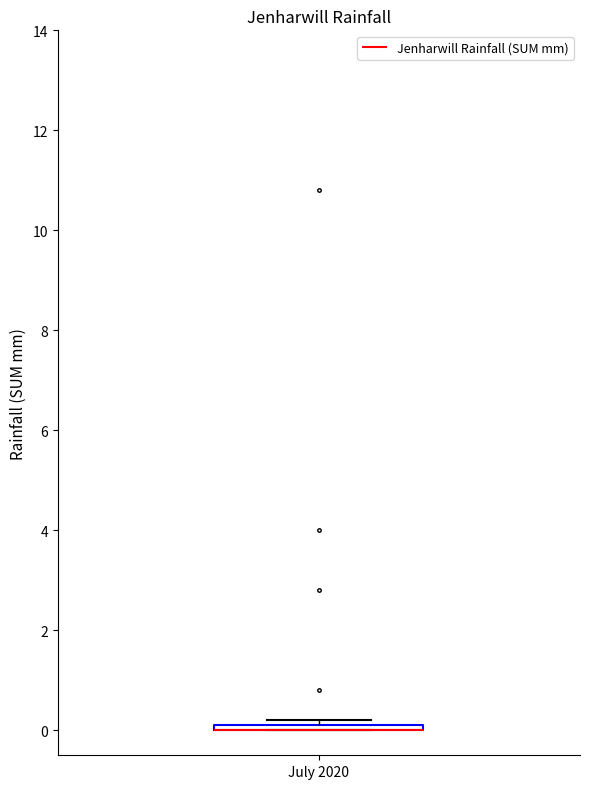

Where is the lower edge of the box for July 2020 on the y-axis? The values are not printed on the chart, so give them approximately, as read against the axis.

0.0